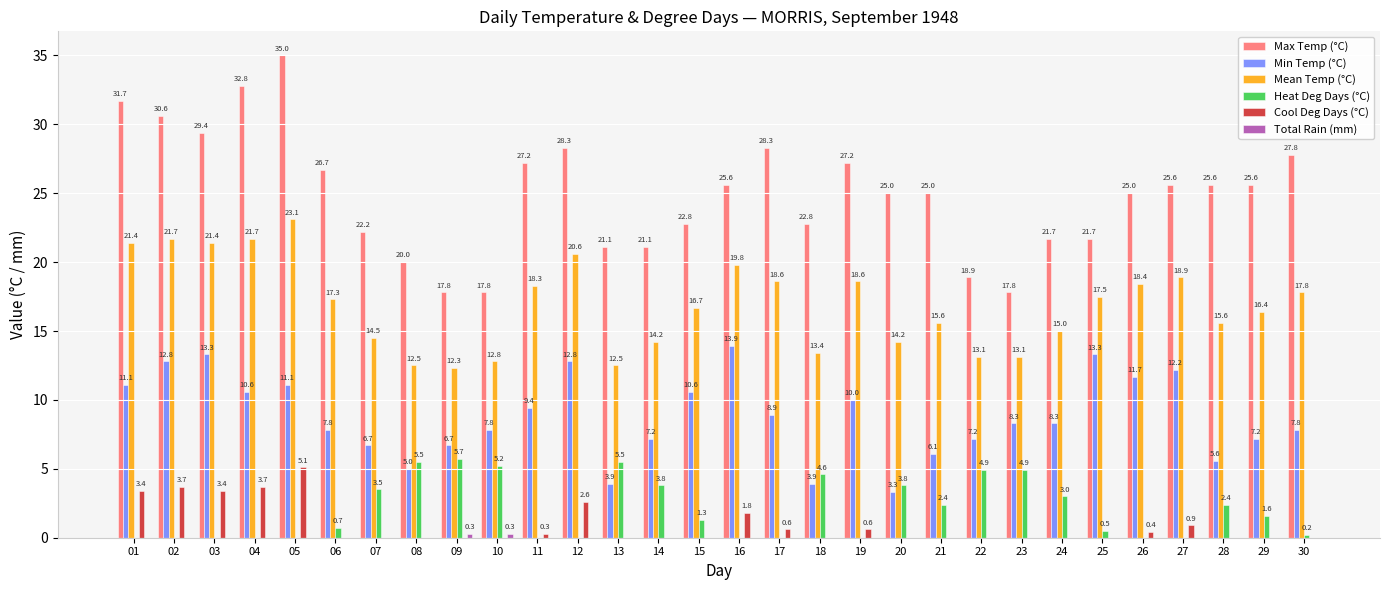

Where does the Max Temp (°C) series first go above 25?

01